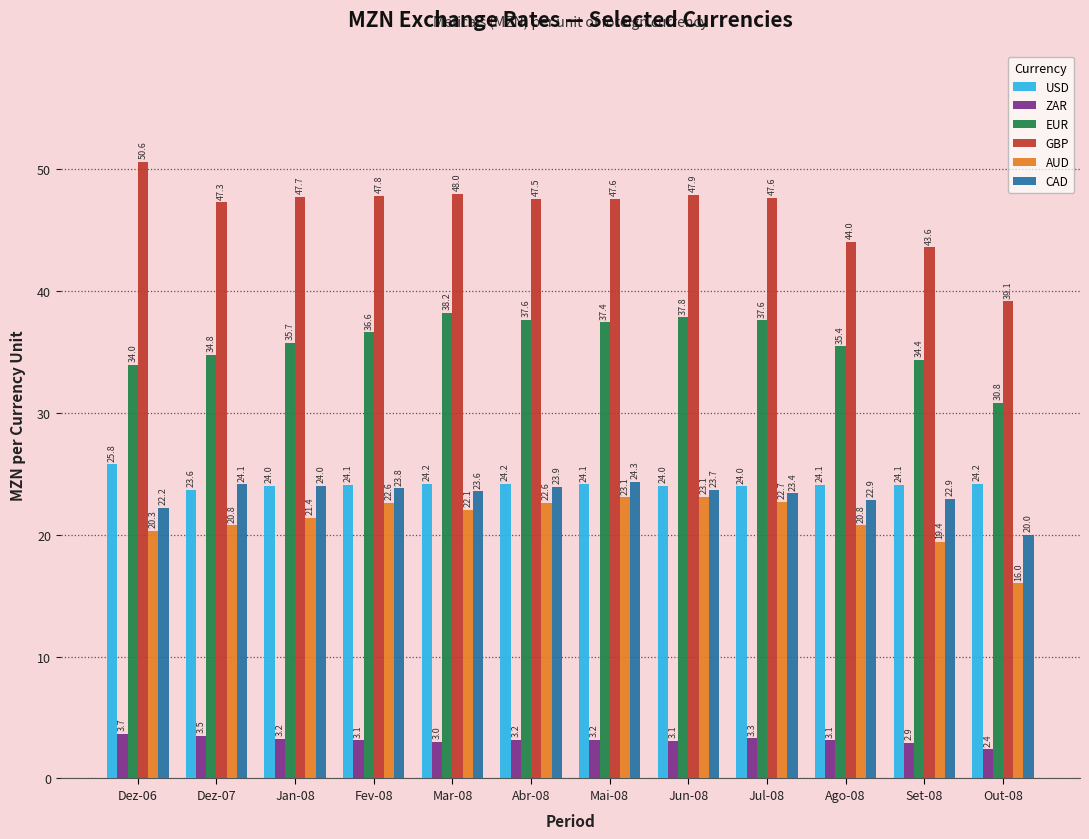

At which category is the sum across all series the highest?

Mai-08